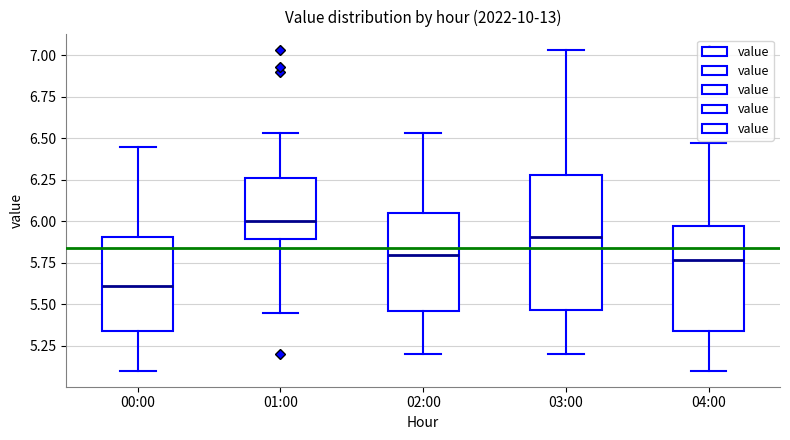

Which box has the highest median line?

01:00